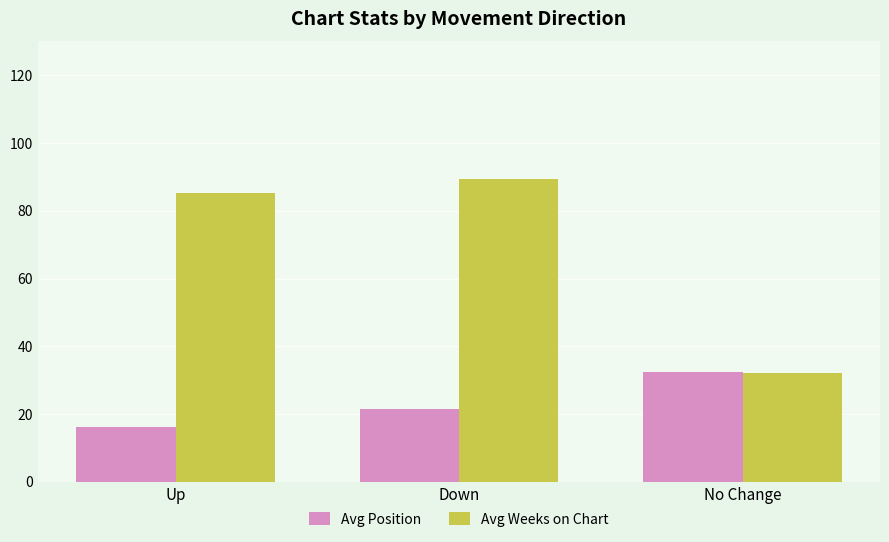

Rank the categories by Avg Position value from lowest to highest.

Up, Down, No Change